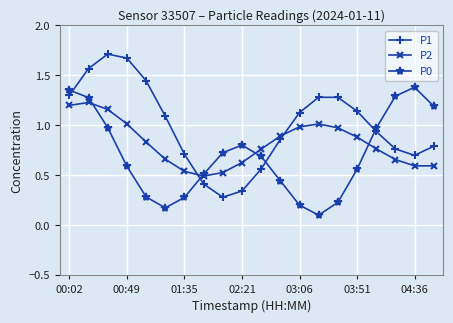

After their last crossing, which series has the higher values: P1 or P2?

P1